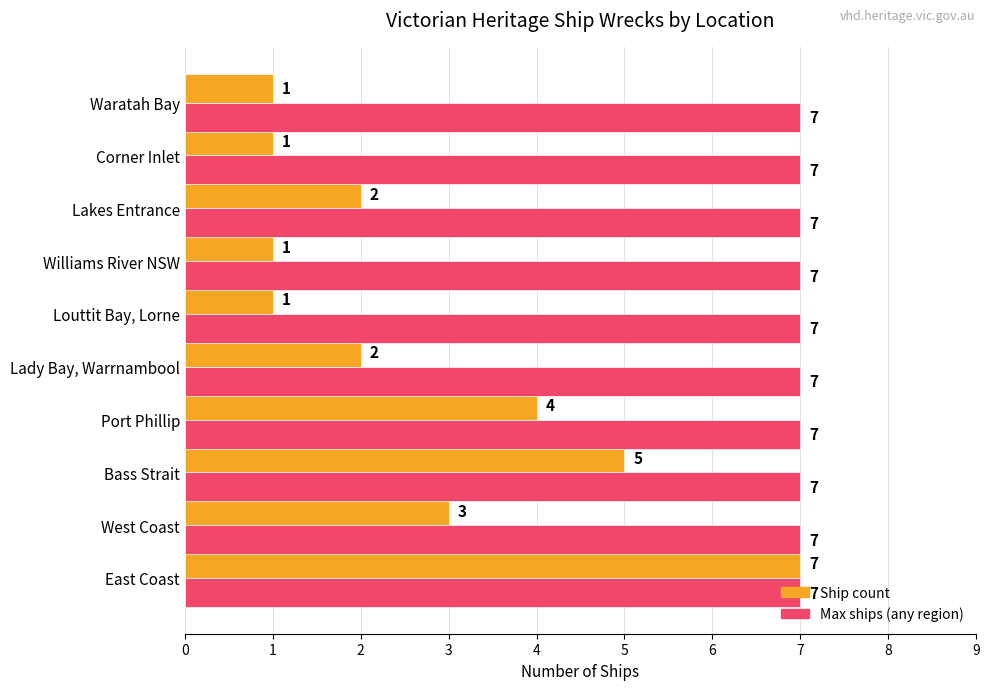

At which category is the sum across all series the highest?

East Coast